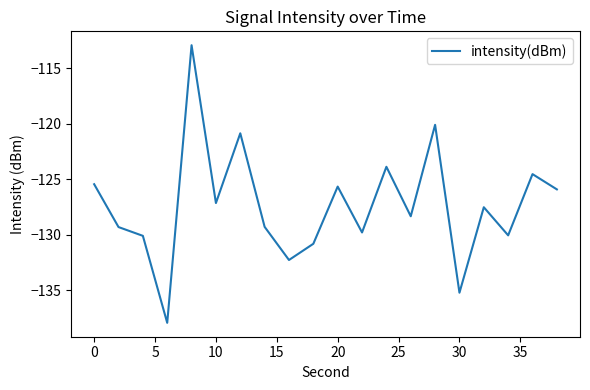

What is the difference between the maximum and minimum values?

25.0